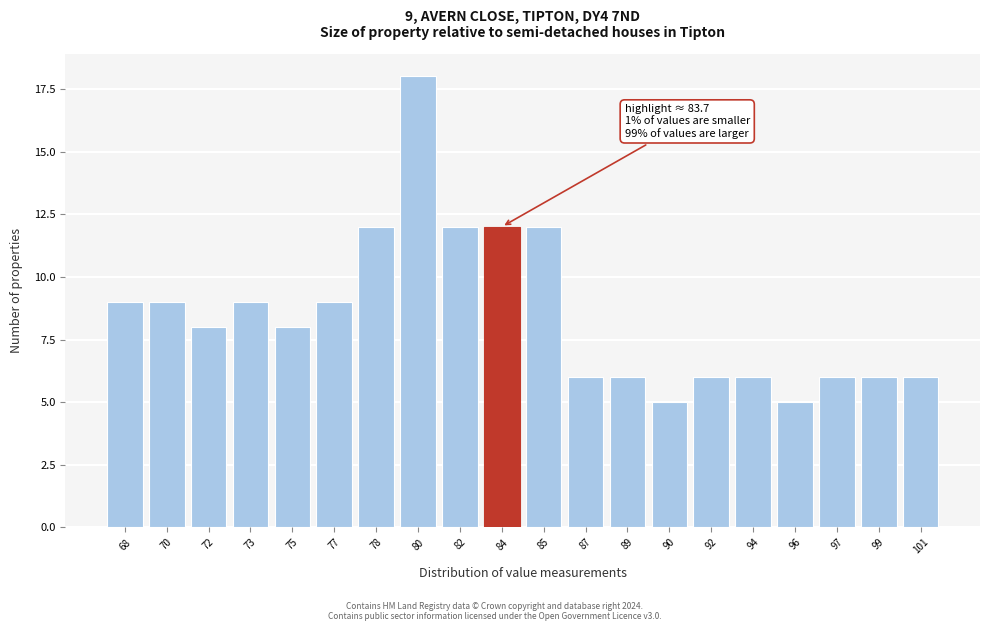

Reading left to right, what are all the values shown in this chart?

68=9	70=9	72=8	73=9	75=8	77=9	78=12	80=18	82=12	84=12	85=12	87=6	89=6	90=5	92=6	94=6	96=5	97=6	99=6	101=6